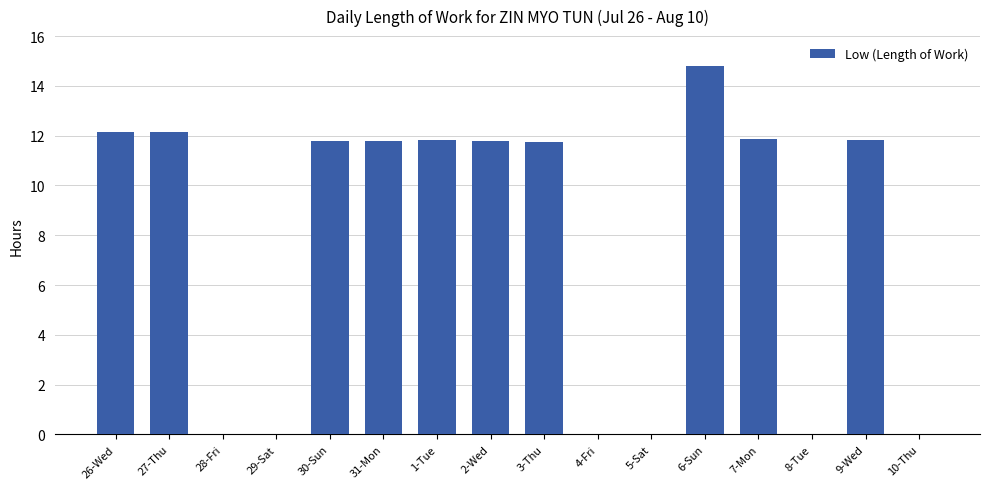

Which has a higher value, 4-Fri or 26-Wed?

26-Wed